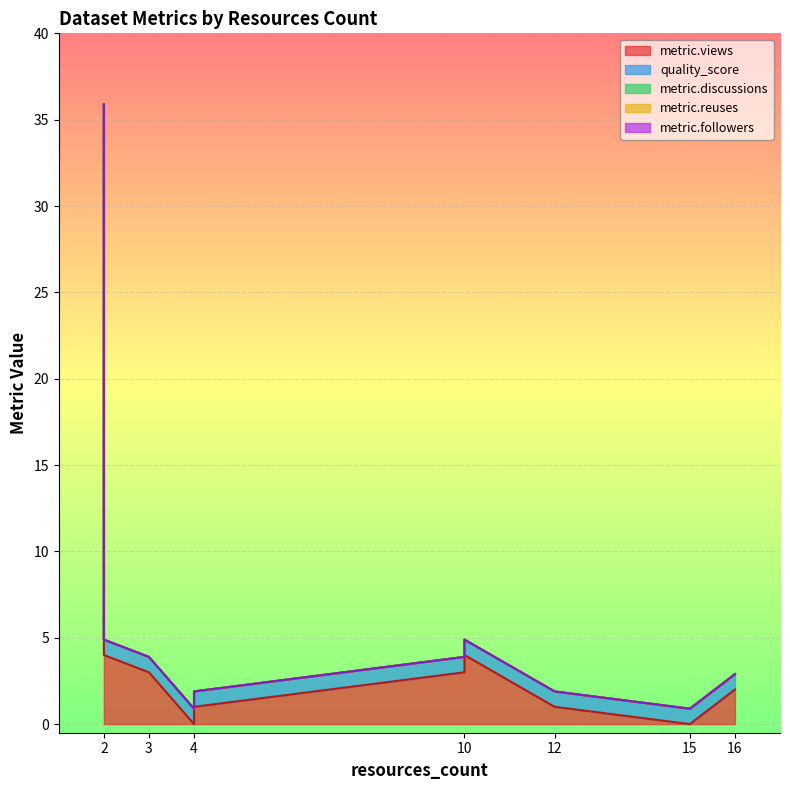

Between 16 and 2, which is larger?

2